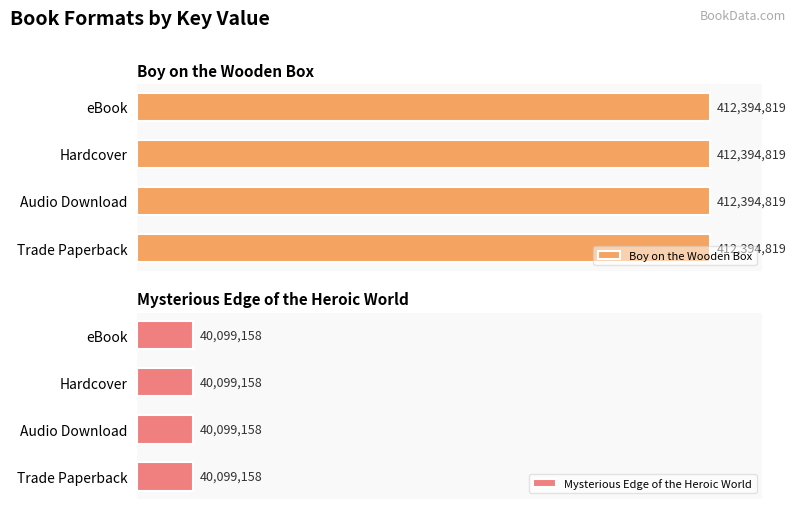

Which series has the largest range (max minus min)?

Boy on the Wooden Box